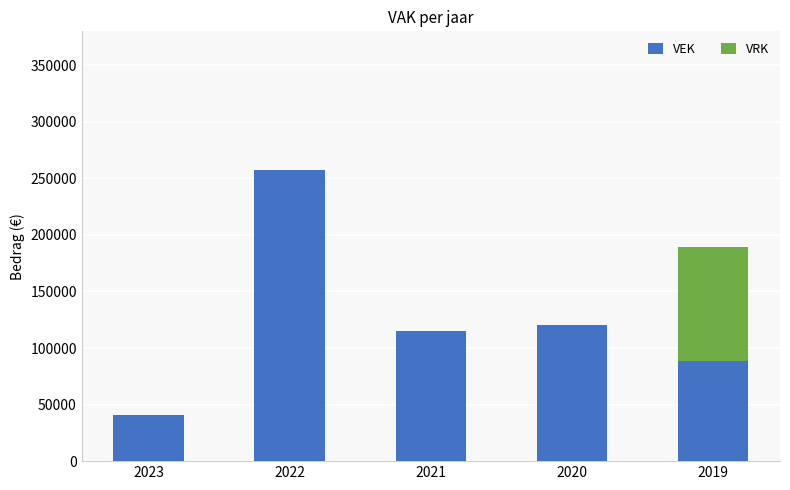

The value of VEK at 2021 is 114804. True or false?

True